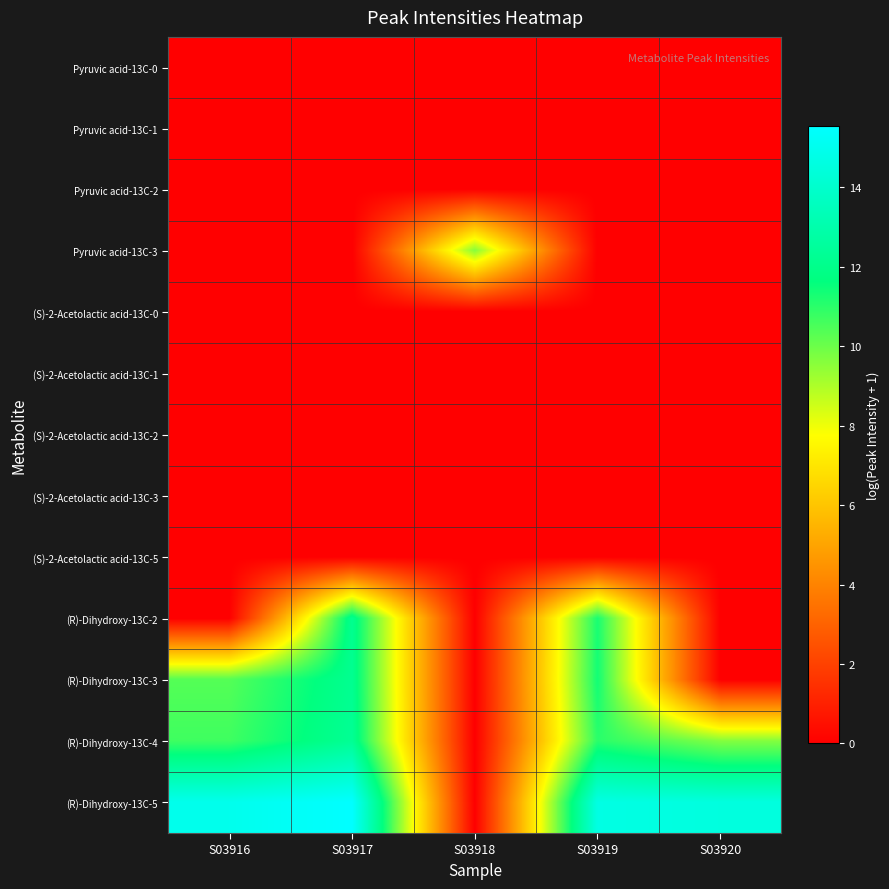

Between S03918 and S03919, which series saw the biggest shift?

(R)-Dihydroxy-13C-5